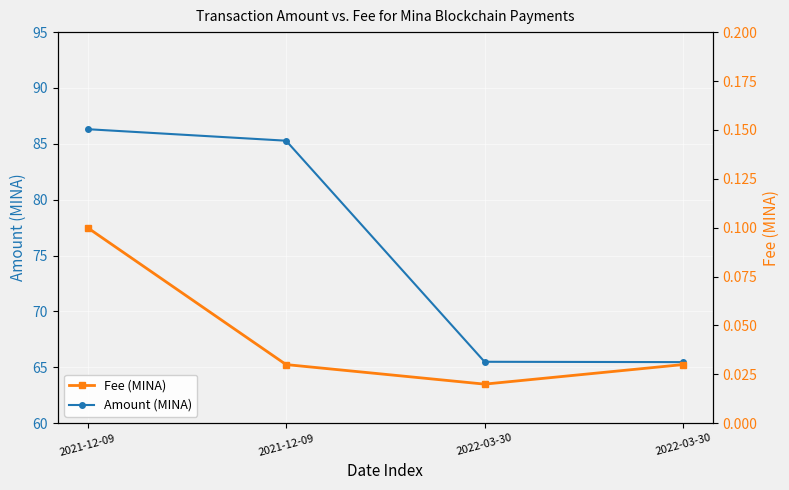

Where is the first local minimum for Fee (MINA)?

2022-03-30